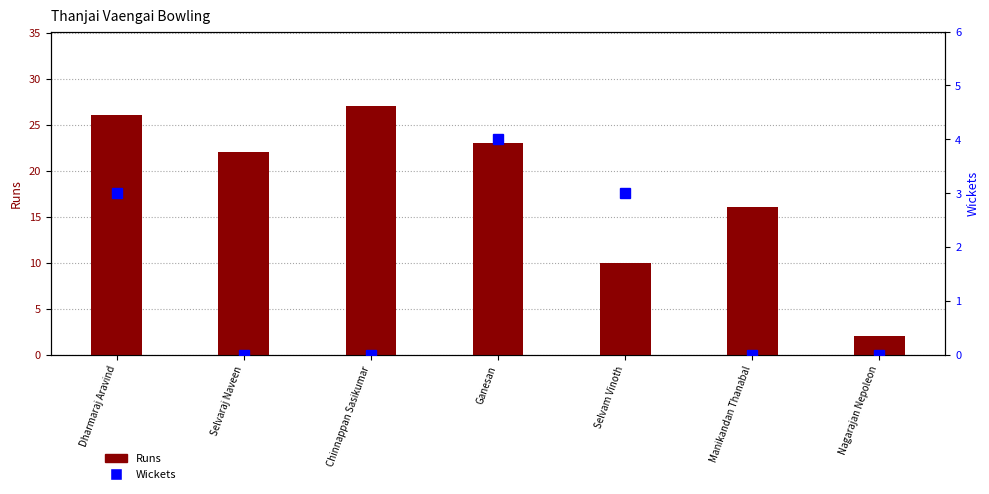

Which series has the widest spread of values?

Runs